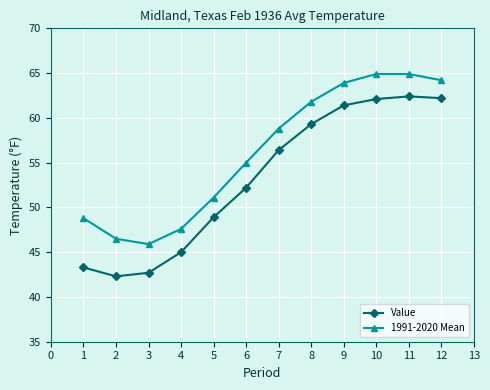

At 3, list the series in order from smallest to largest.

Value, 1991-2020 Mean